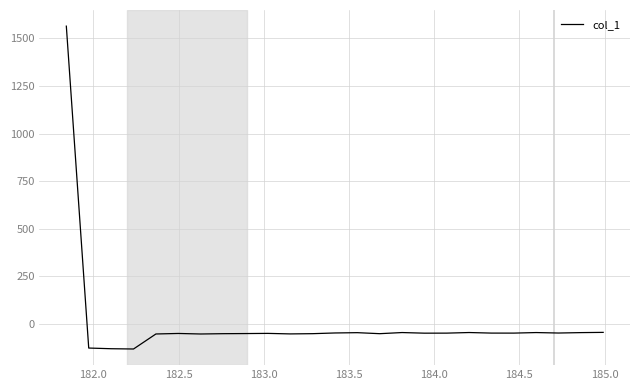

How many categories are shown in the chart?

25